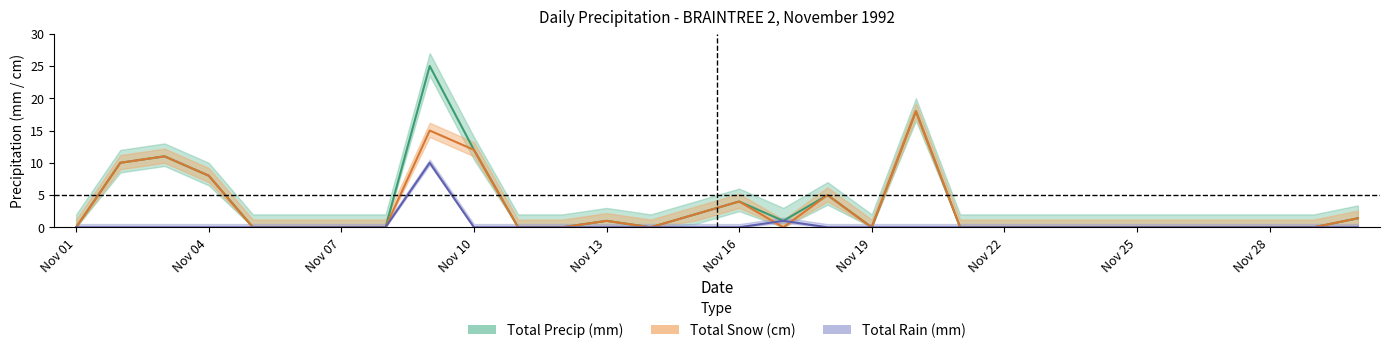

What is the average value of the total_precip series?

3.3